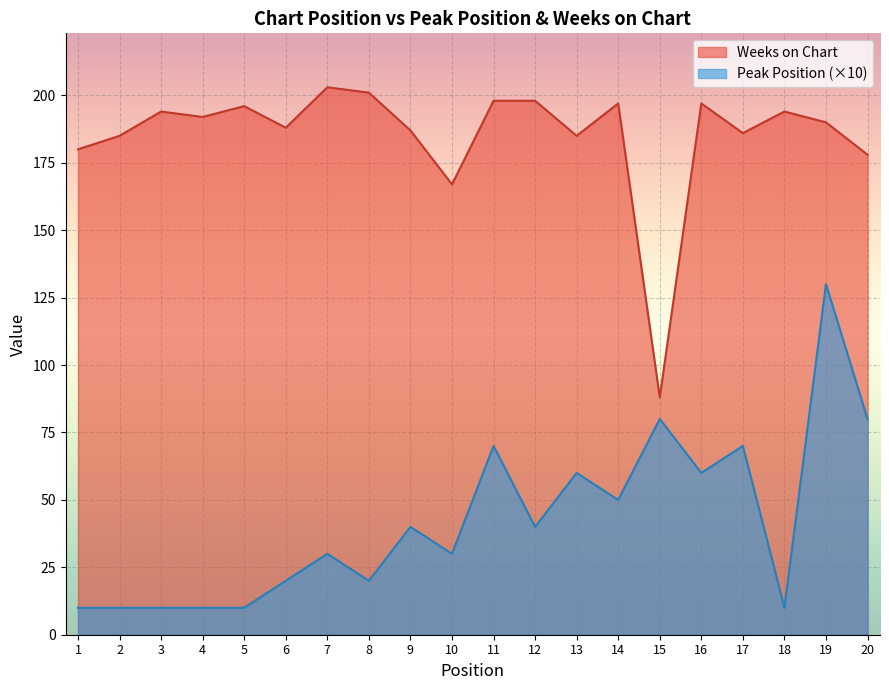

Between 15 and 16, which series saw the biggest shift?

Weeks on Chart